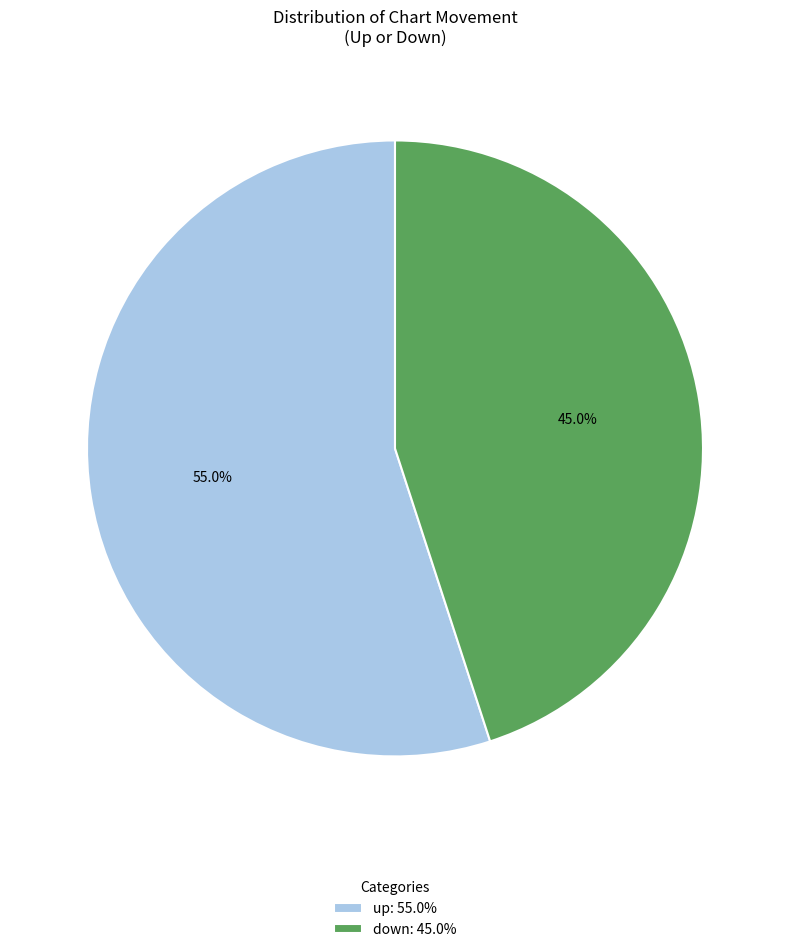

Count the number of slices in the pie.

2